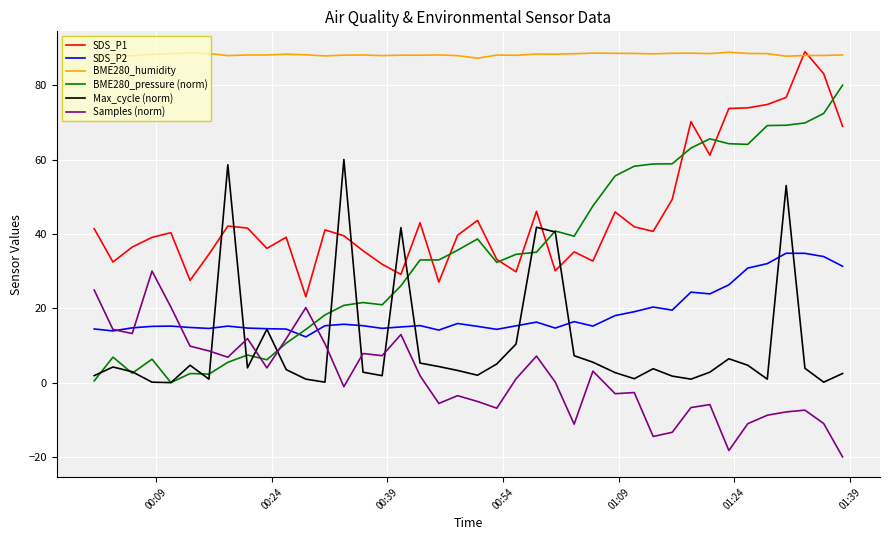

Which series has the widest spread of values?

BME280_pressure (norm)